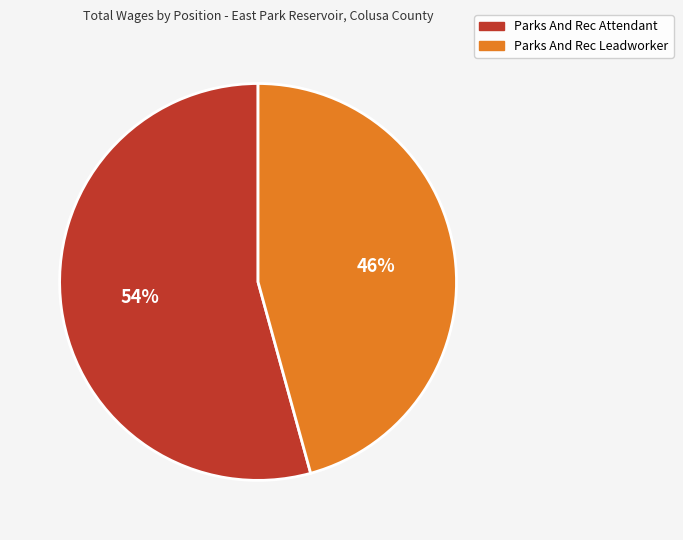

Between Parks And Rec Attendant and Parks And Rec Leadworker, which is larger?

Parks And Rec Attendant